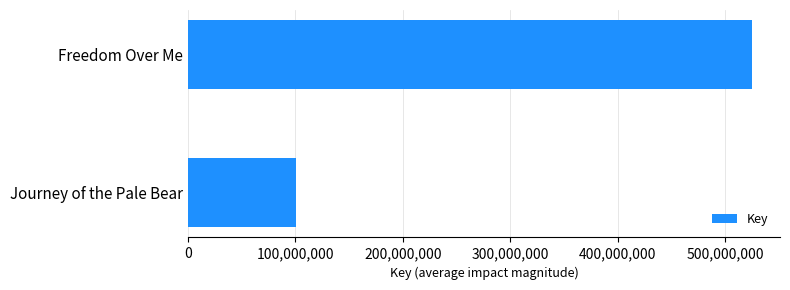

What is the change in value from Journey of the Pale Bear to Freedom Over Me?

+424247579